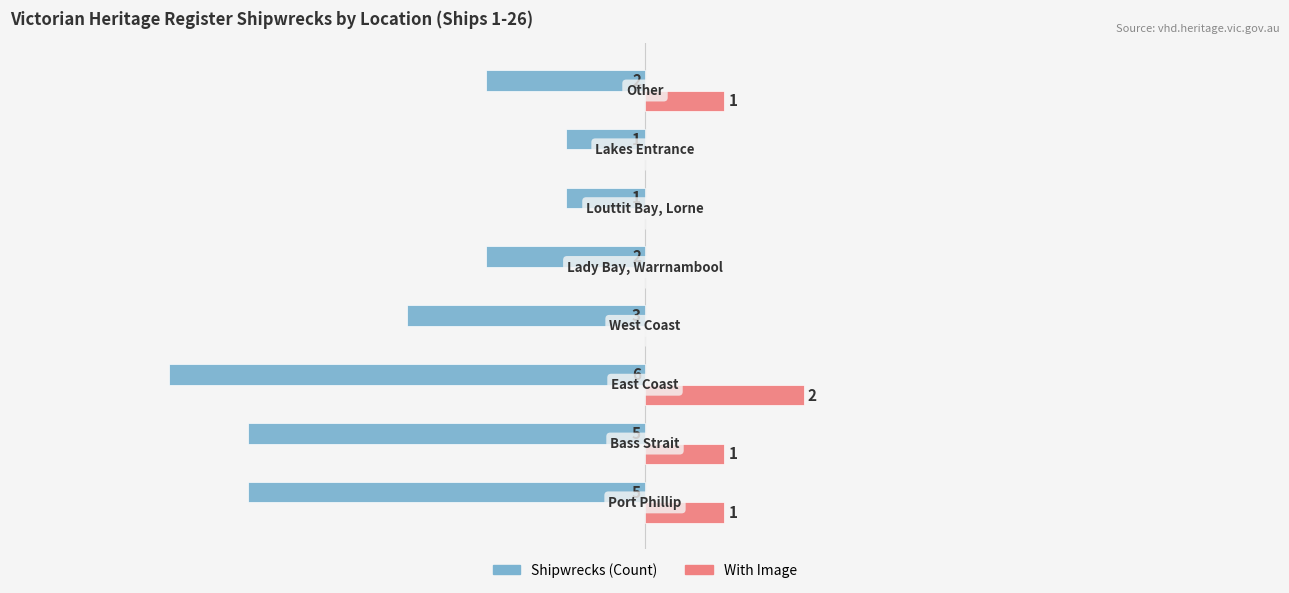

Which series has the largest total across all categories?

With Image